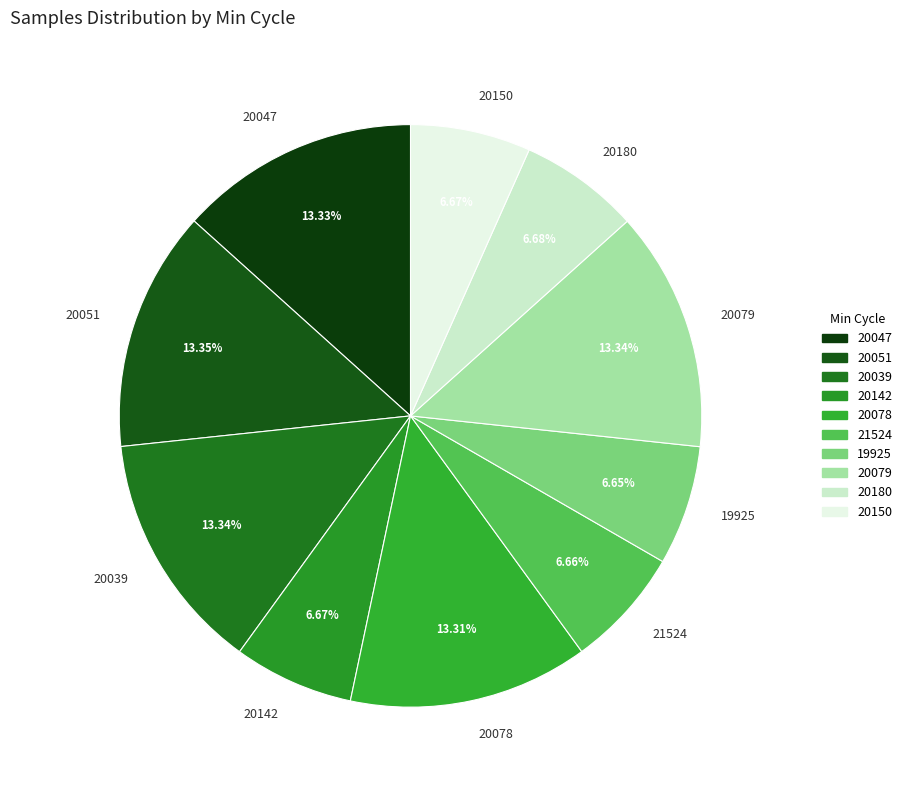

How many segments does this pie chart have?

10